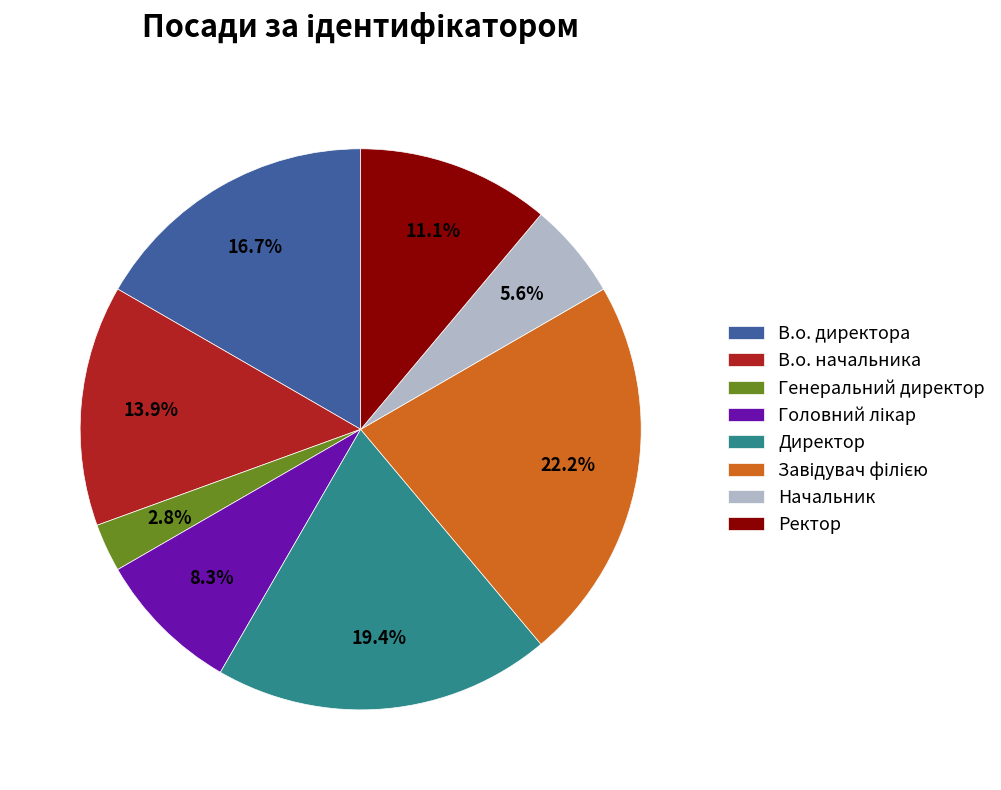

How many segments does this pie chart have?

8